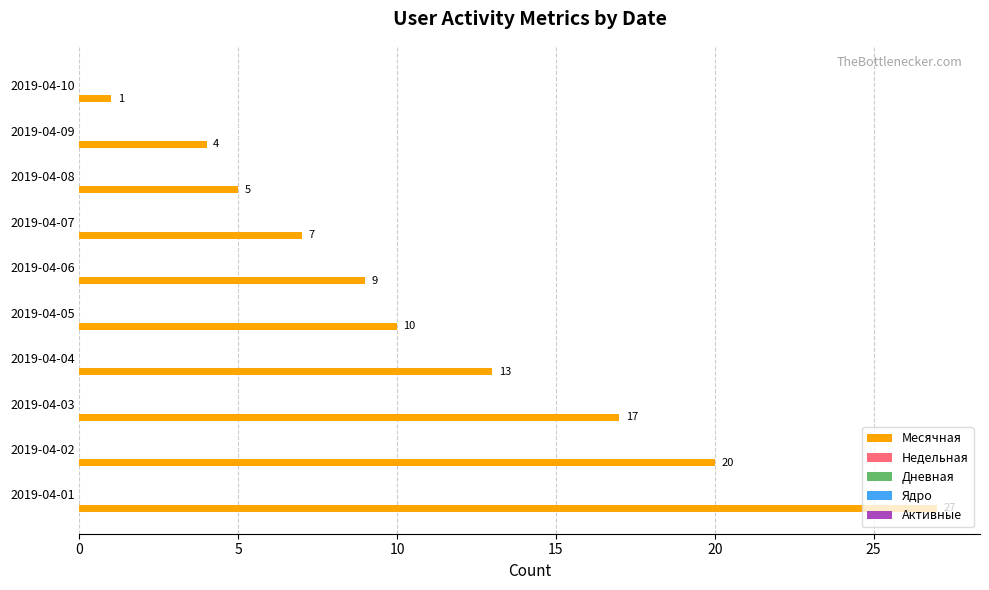

What is the sum of all values?

113